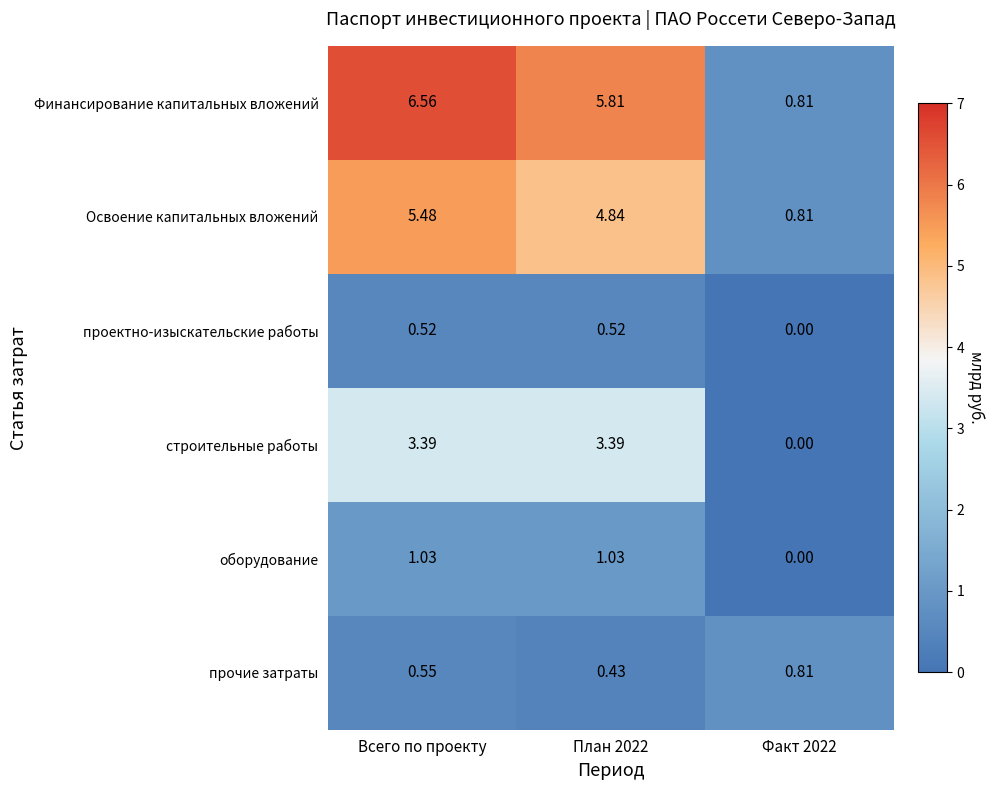

Between Всего по проекту and Факт 2022, which series saw the biggest shift?

Финансирование капитальных вложений